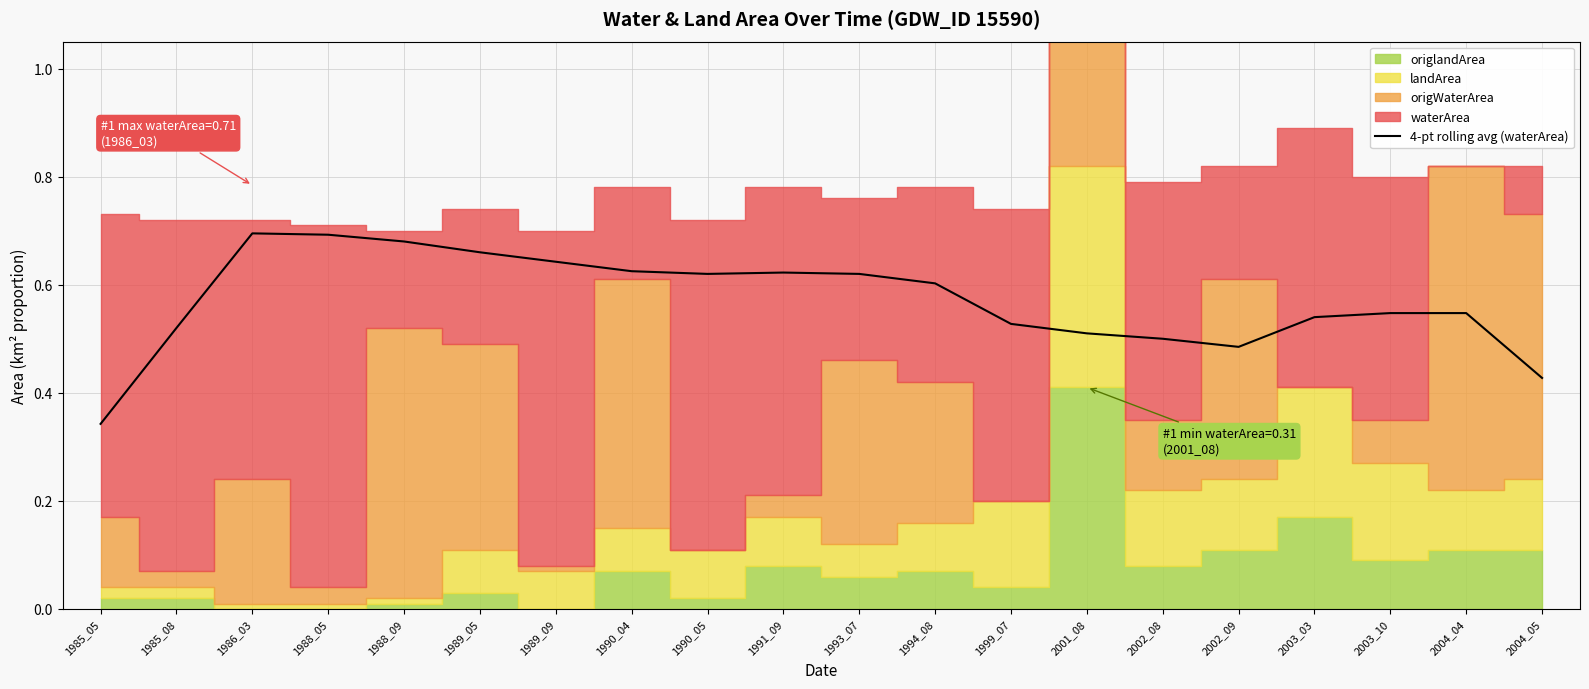

List the labels in order of value, largest first.

1986_03, 1988_05, 1988_09, 1989_05, 1989_09, 1990_04, 1991_09, 1990_05, 1993_07, 1994_08, 2003_10, 2004_04, 2003_03, 1999_07, 1985_08, 2001_08, 2002_08, 2002_09, 2004_05, 1985_05